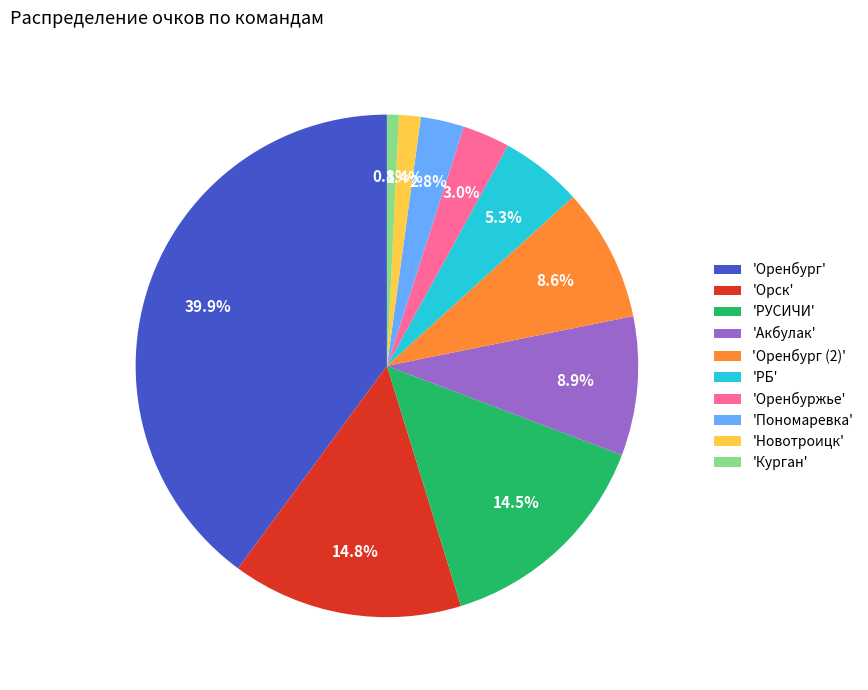

What portion of the pie excludes 'Оренбург'?

60.1%